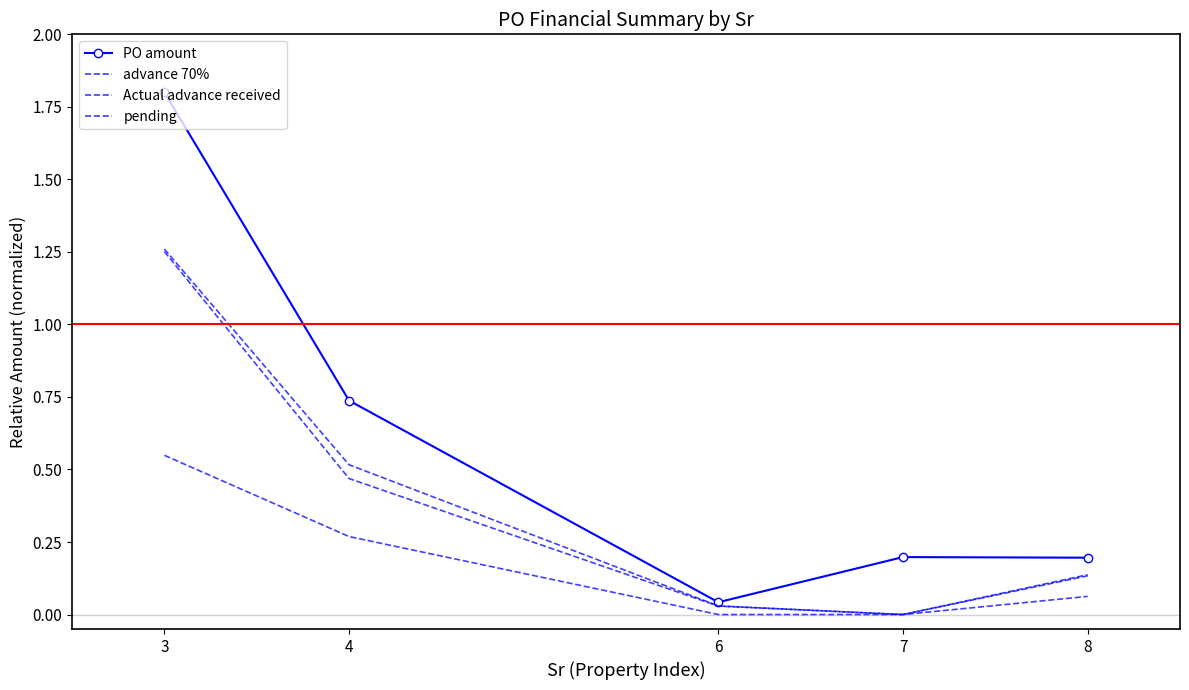

At which category does the chart reach its minimum across all series?

7